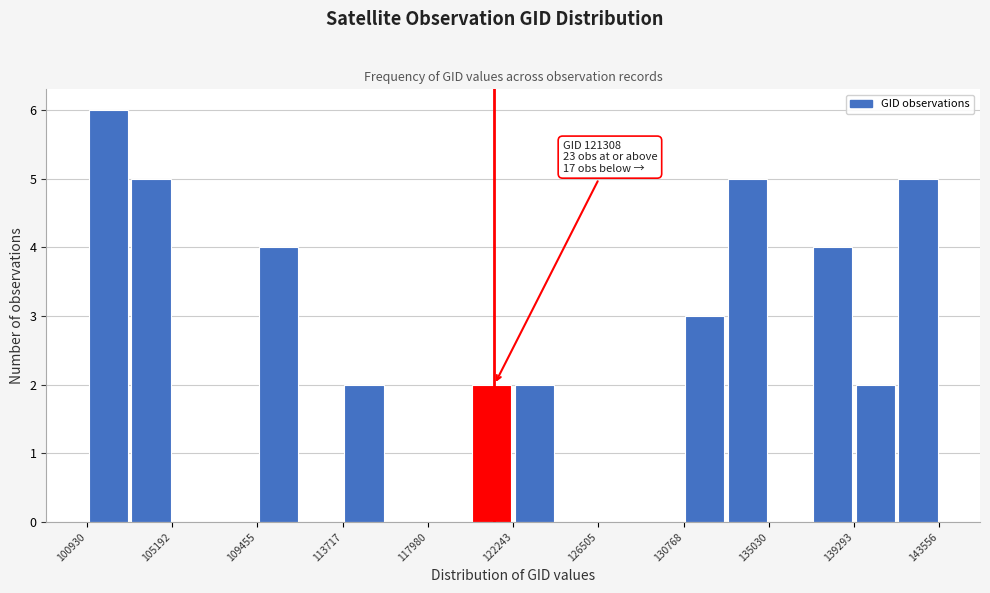

Over which range of the x-axis is the bar tallest?

101000 to 103000